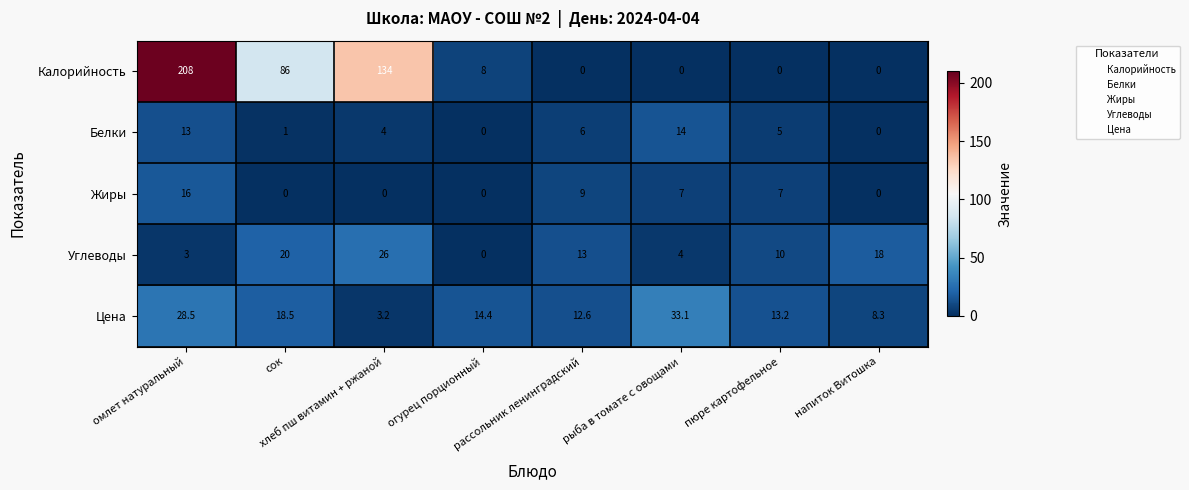

Which series has the largest total across all categories?

Калорийность